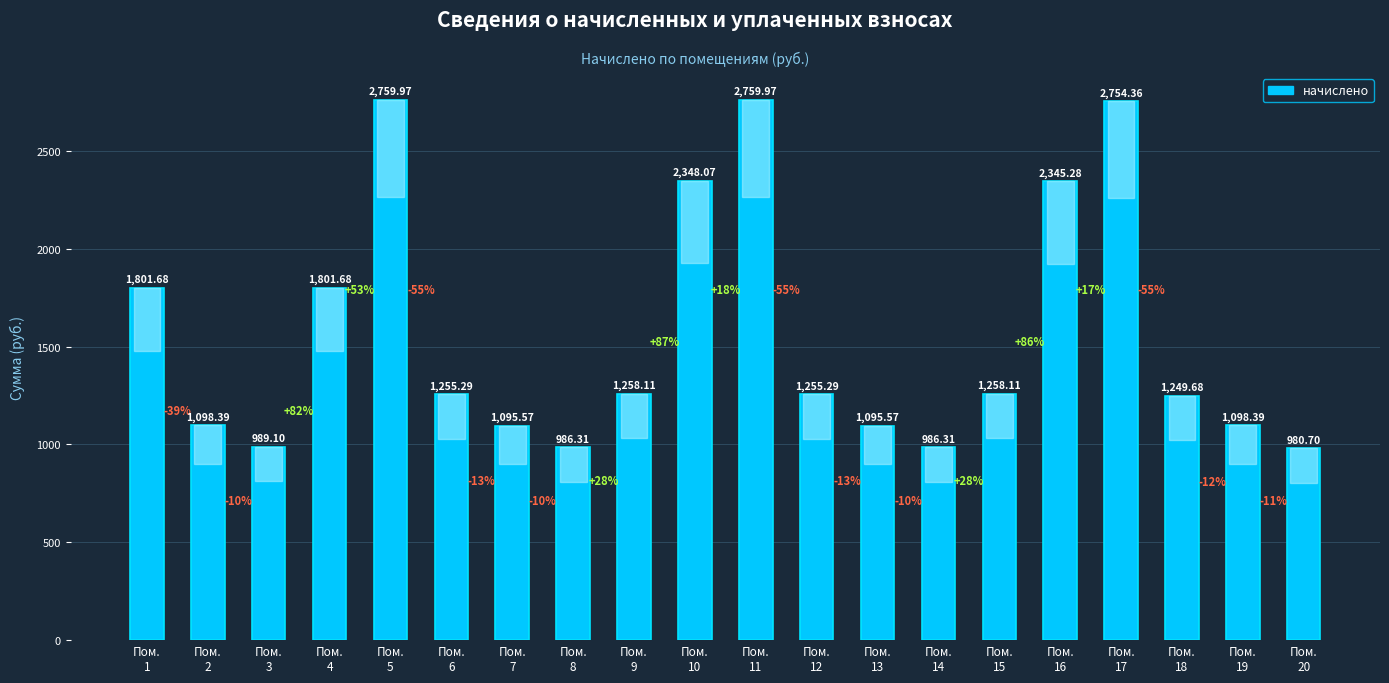

At which category does the chart reach its minimum across all series?

Пом.
20